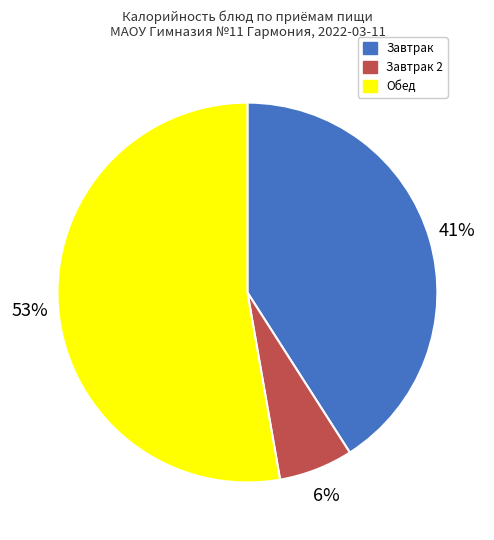

Does any single category account for the majority?

Yes